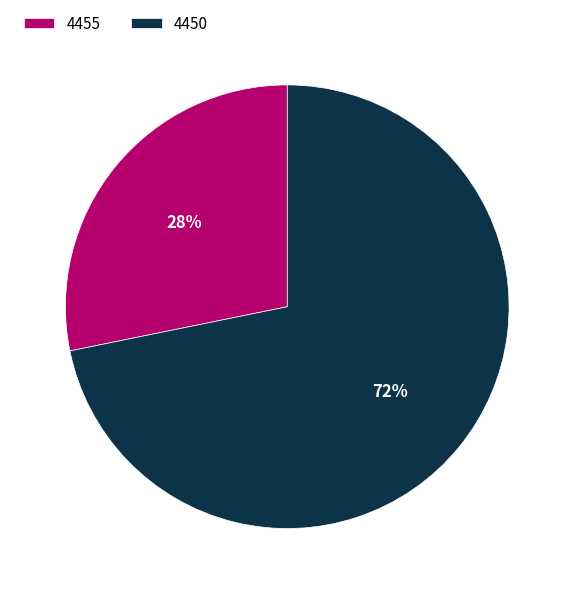

To the nearest percent, what portion does 4450 represent?

72%